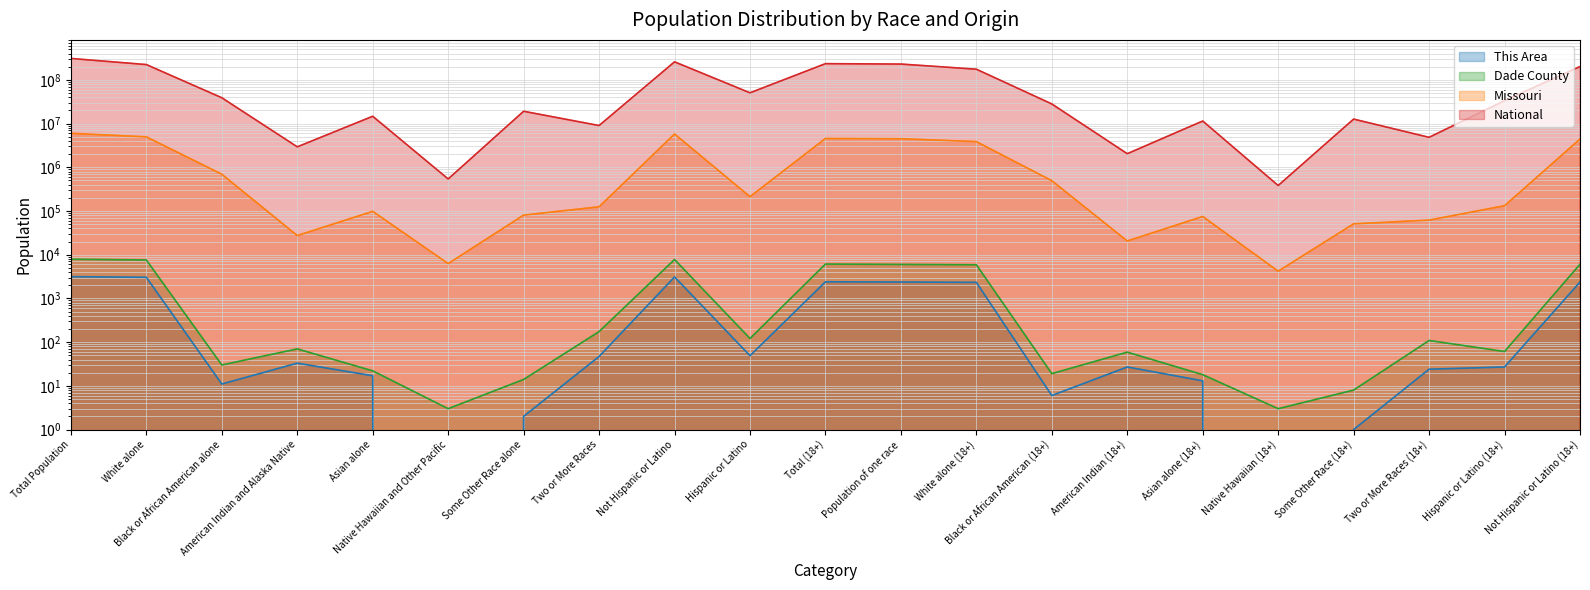

Which series has the widest spread of values?

National